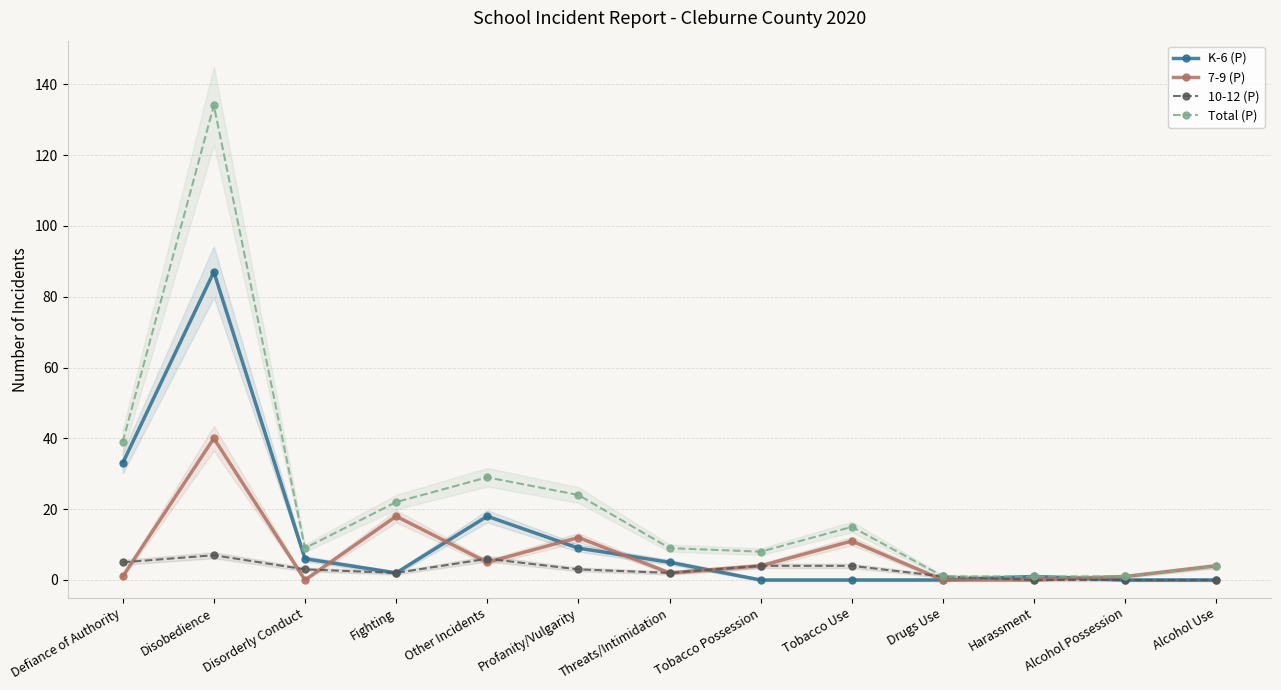

Is the value of 10-12 (P) at Tobacco Possession greater than the value of 7-9 (P) at Alcohol Use?

No